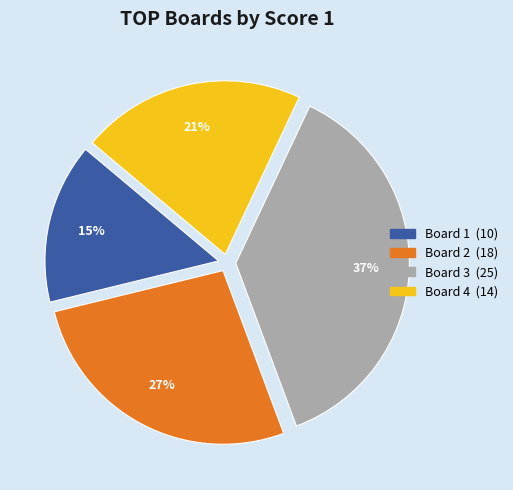

Does any single category account for the majority?

No